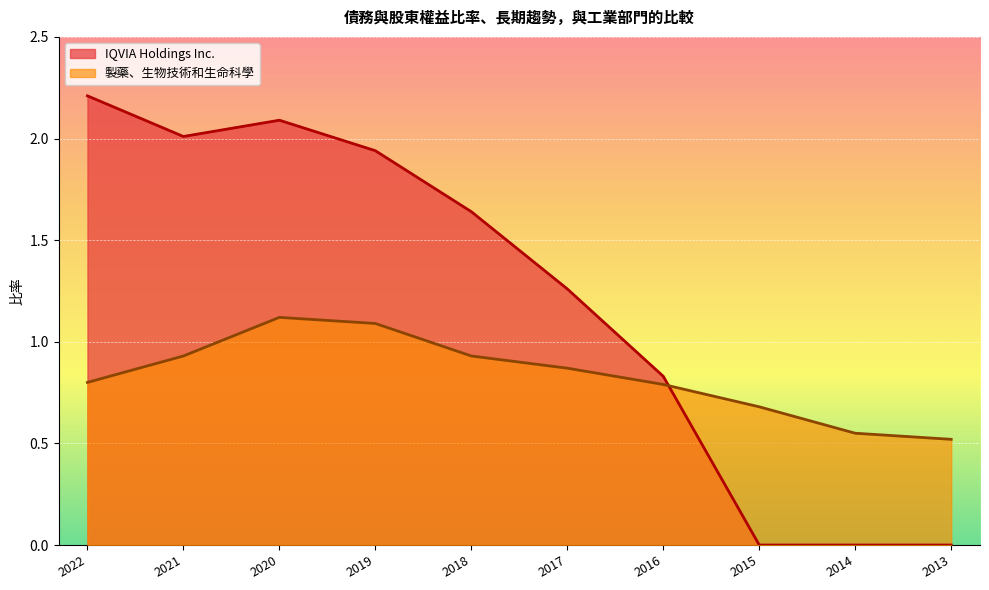

Where is the first local minimum for IQVIA Holdings Inc.?

2021